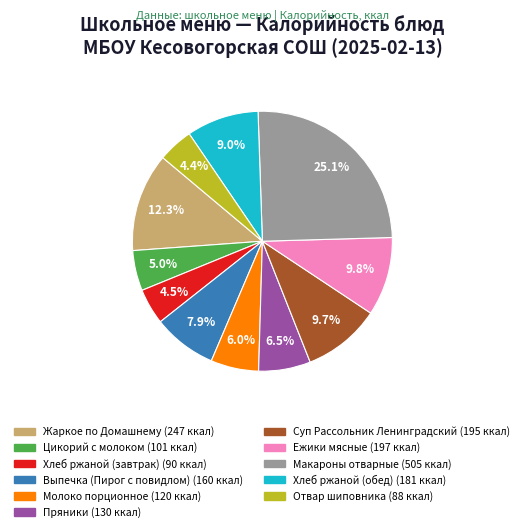

What is the ratio of the value at Пряники to the value at Выпечка (Пирог с повидлом)?

0.8